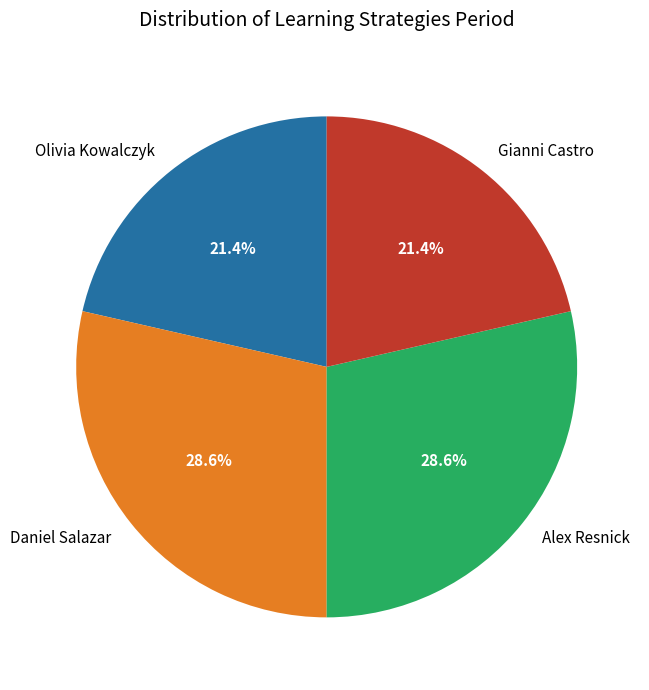

Between Gianni Castro and Alex Resnick, which is larger?

Alex Resnick